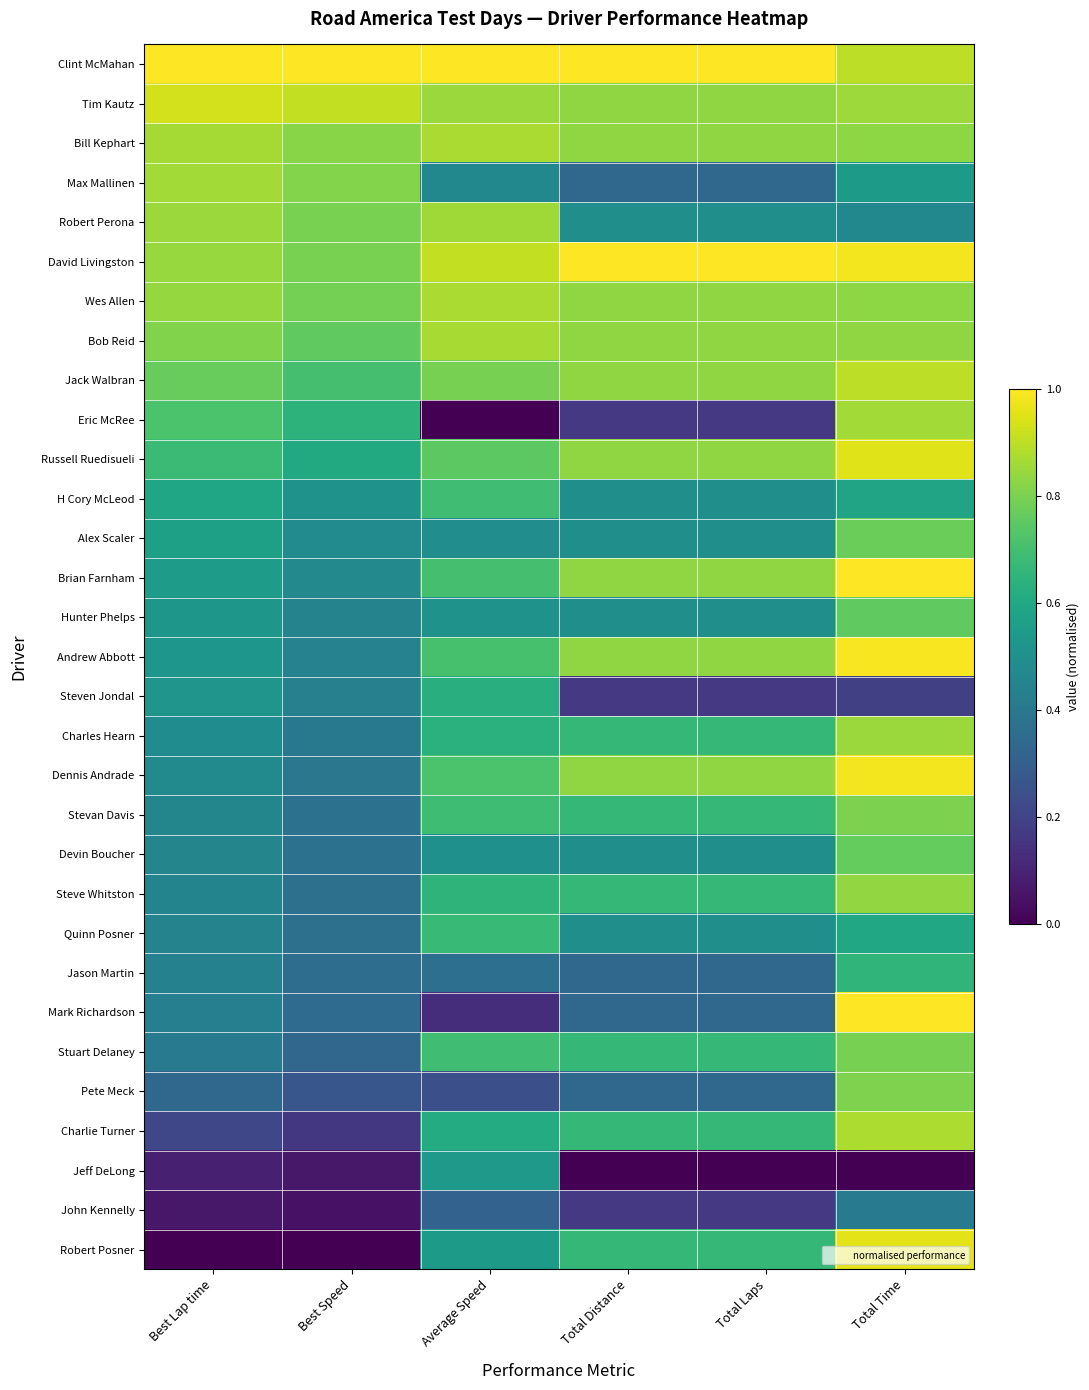

Which has a higher value, Average Speed or Total Laps?

Average Speed